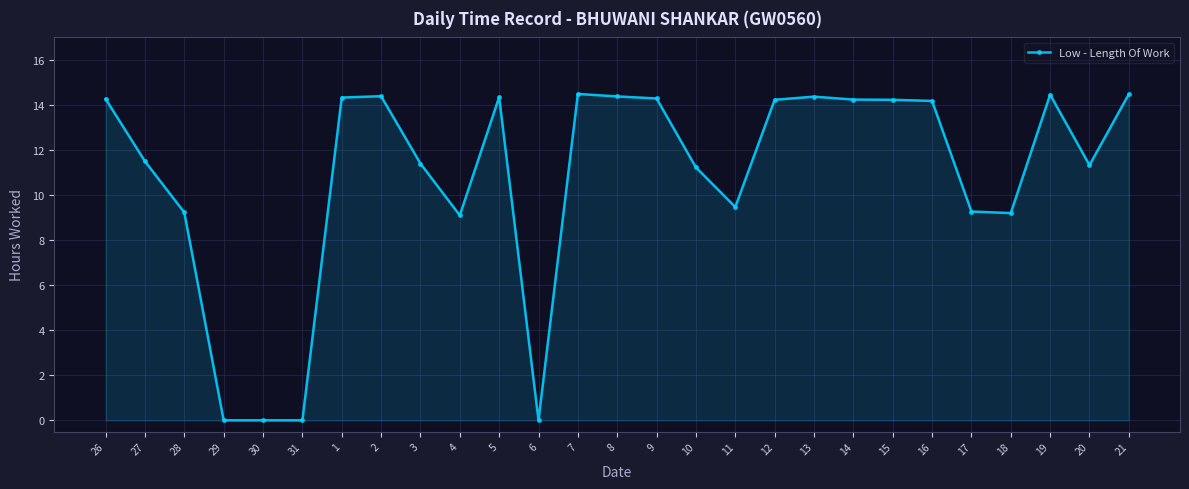

What value does the data have at 9?

14.3